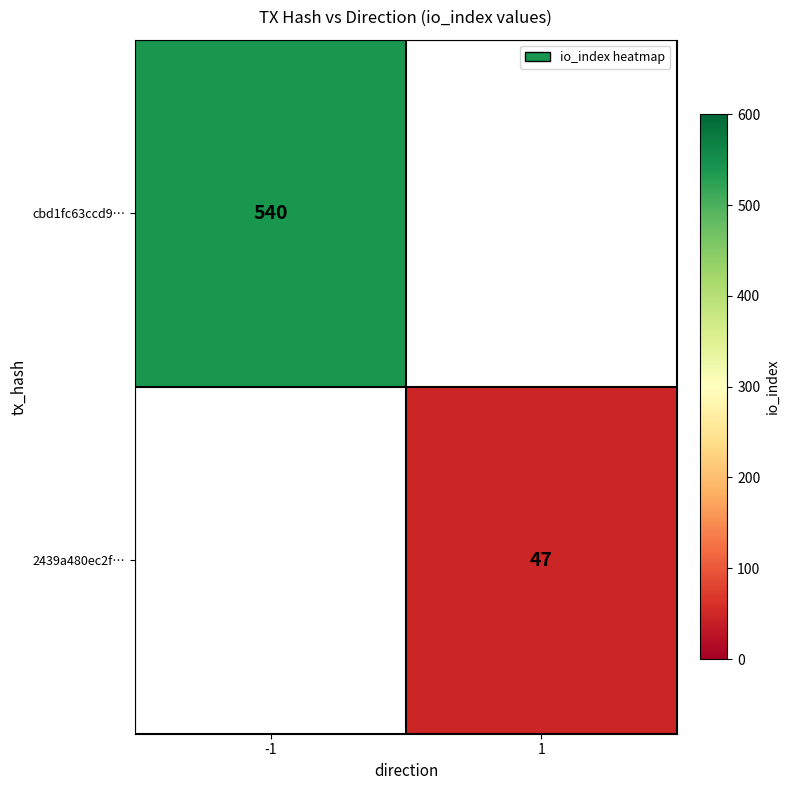

True or false: cbd1fc63ccd9… has a value of 314 at -1.

False